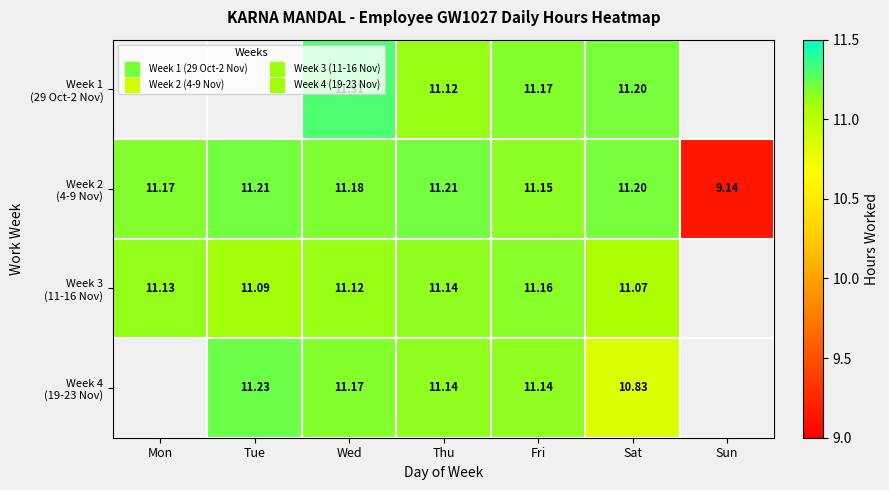

What is the difference between the maximum and minimum values in the Week 3 (11-16 Nov) series?

0.1